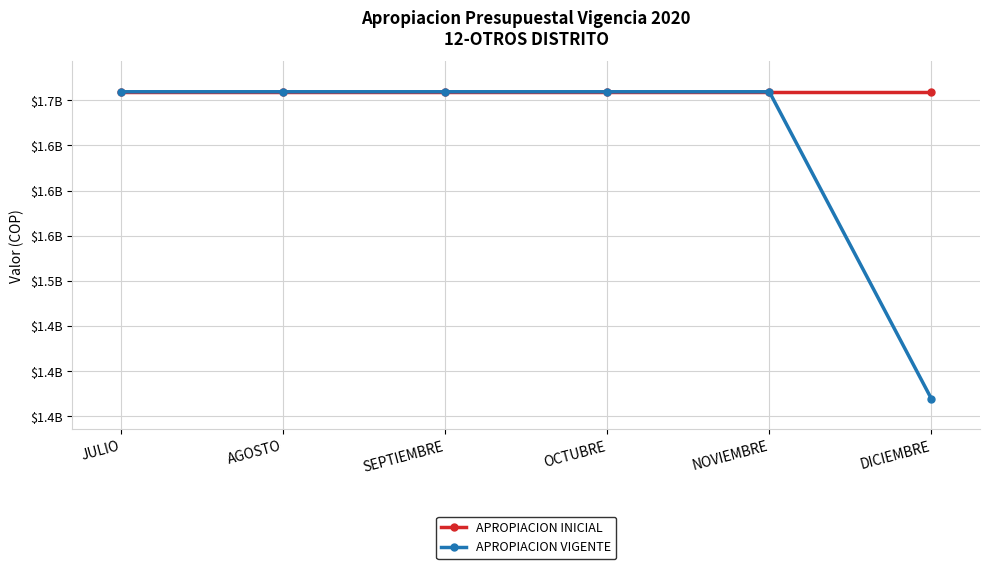

Between SEPTIEMBRE and NOVIEMBRE, which series saw the biggest shift?

APROPIACION INICIAL